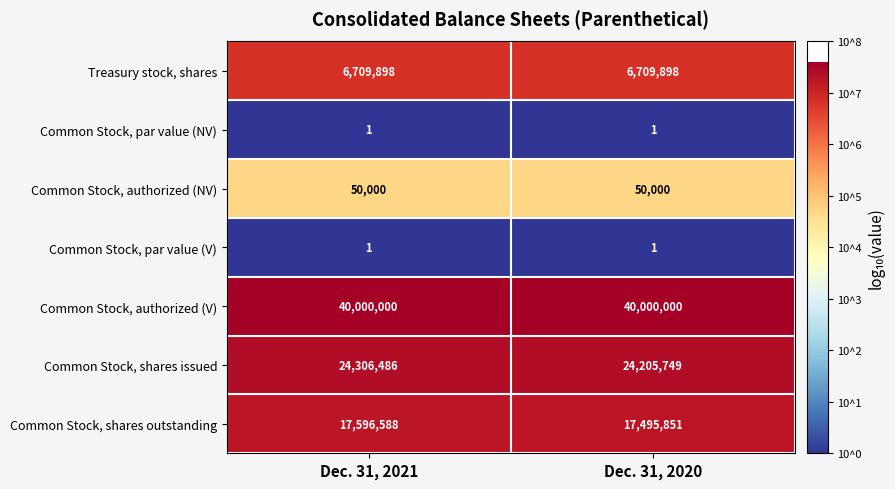

What is the approximate value of Treasury stock, shares at Dec. 31, 2020?

6709898